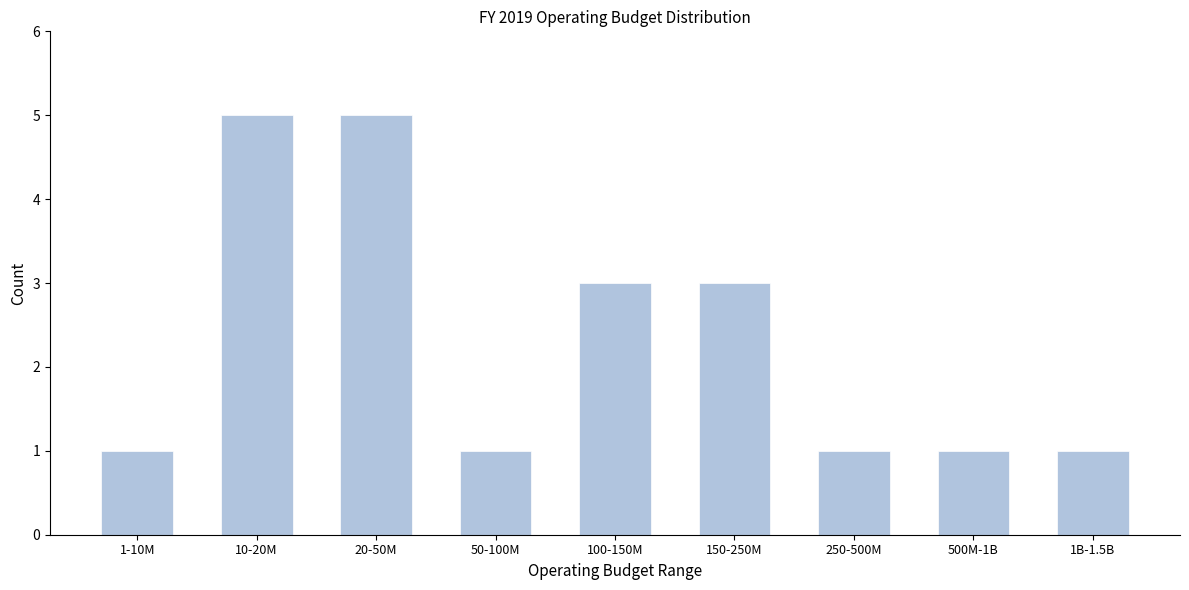

Reading left to right, transcribe all the data shown in this chart.

1	5	5	1	3	3	1	1	1